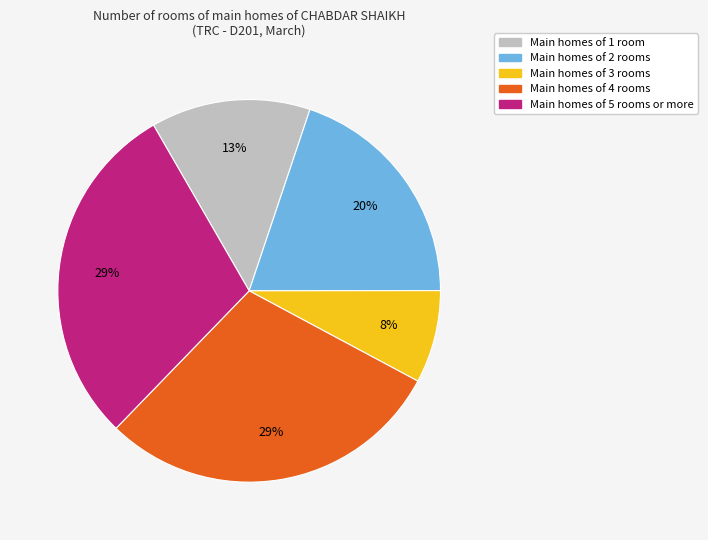

Is it true that Main homes of 4 rooms is 21% of the pie?

False